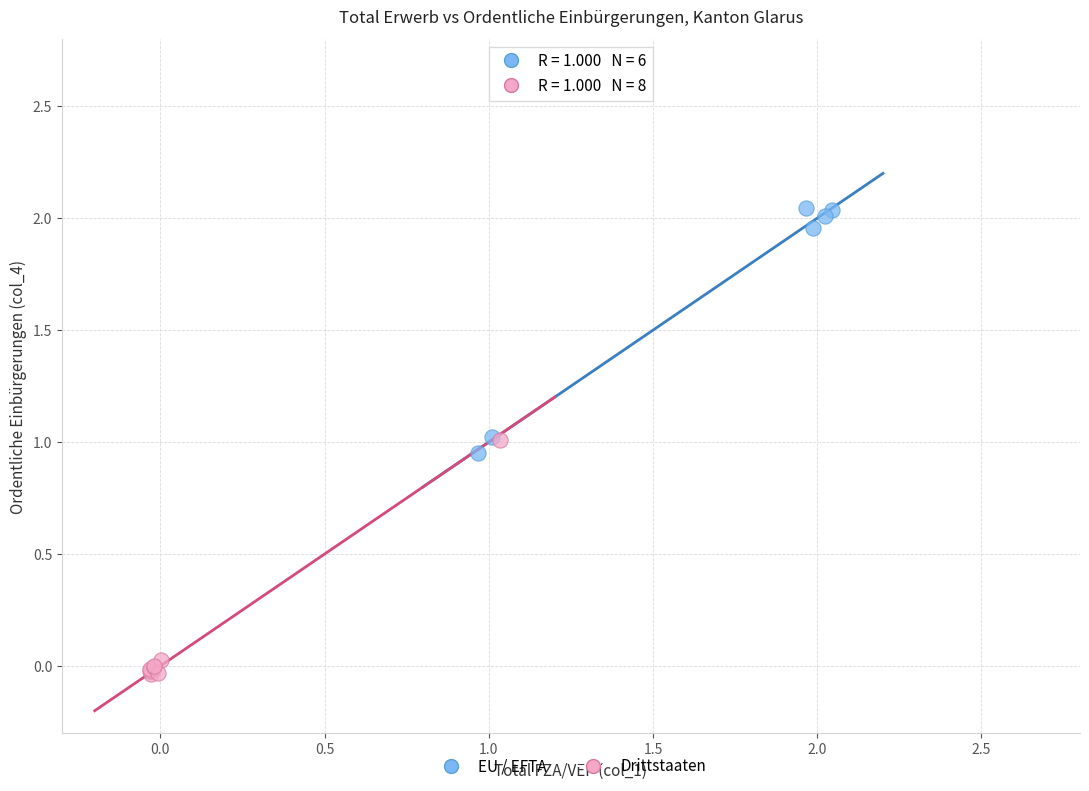

Which series reaches the maximum Y coordinate?

EU / EFTA